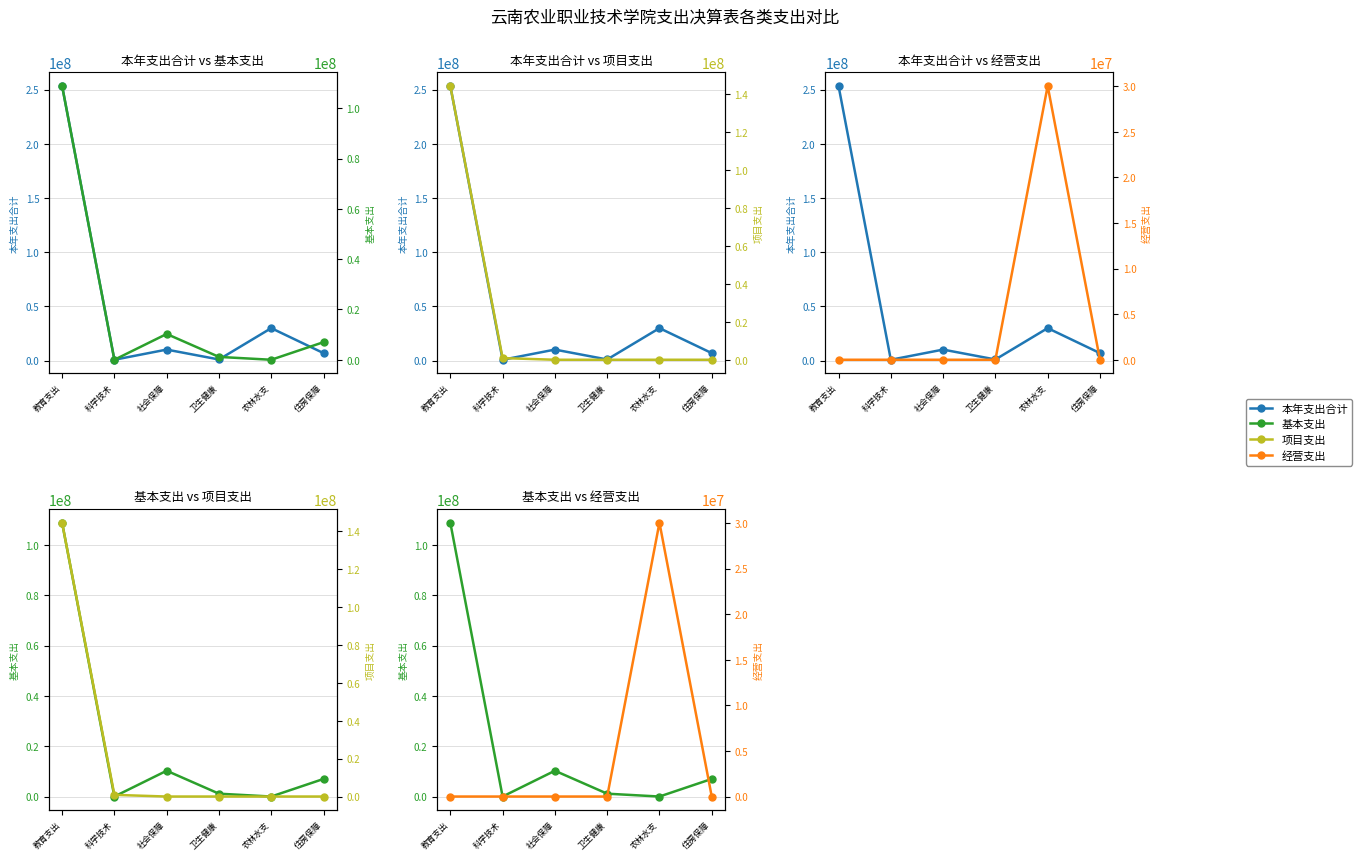

True or false: 项目支出 and 本年支出合计 cross at least once.

False